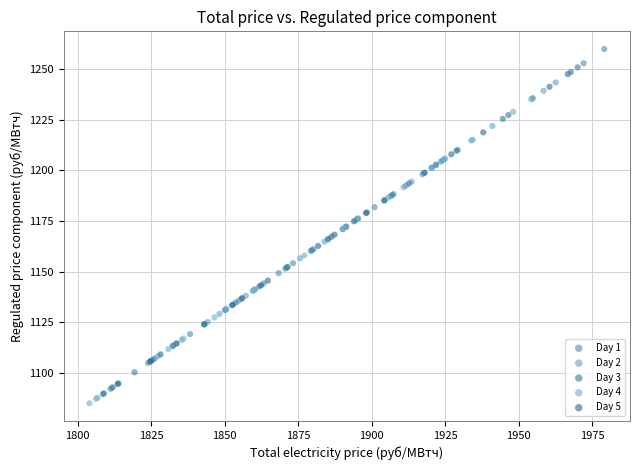

What are all the series names shown in the legend?

Day 1, Day 2, Day 3, Day 4, Day 5